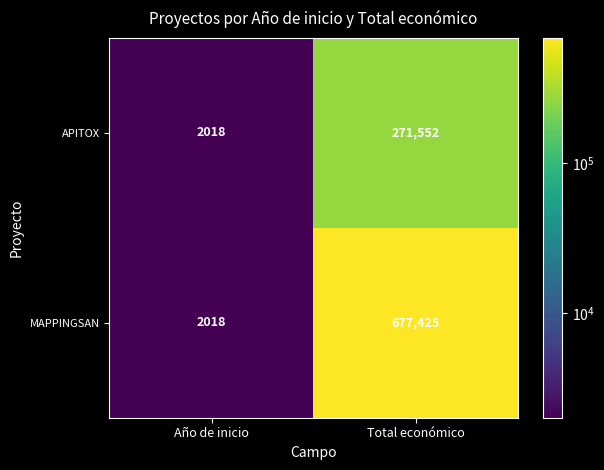

What is the sum of all MAPPINGSAN values?

679443